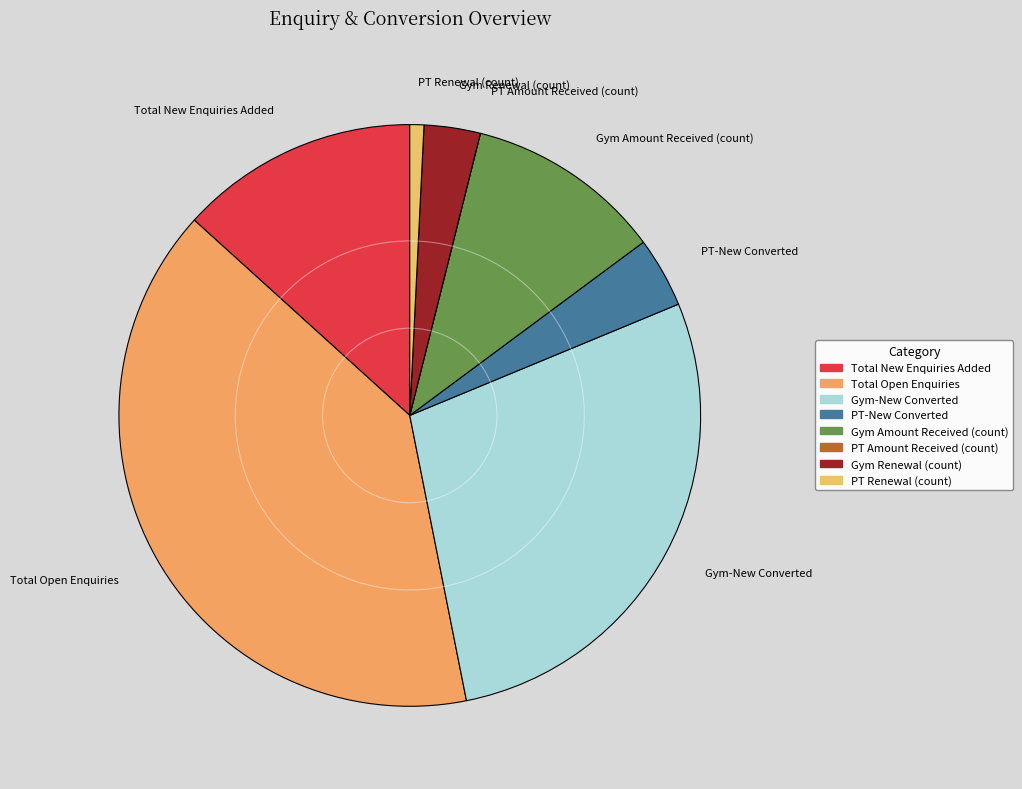

Does any single category account for the majority?

No